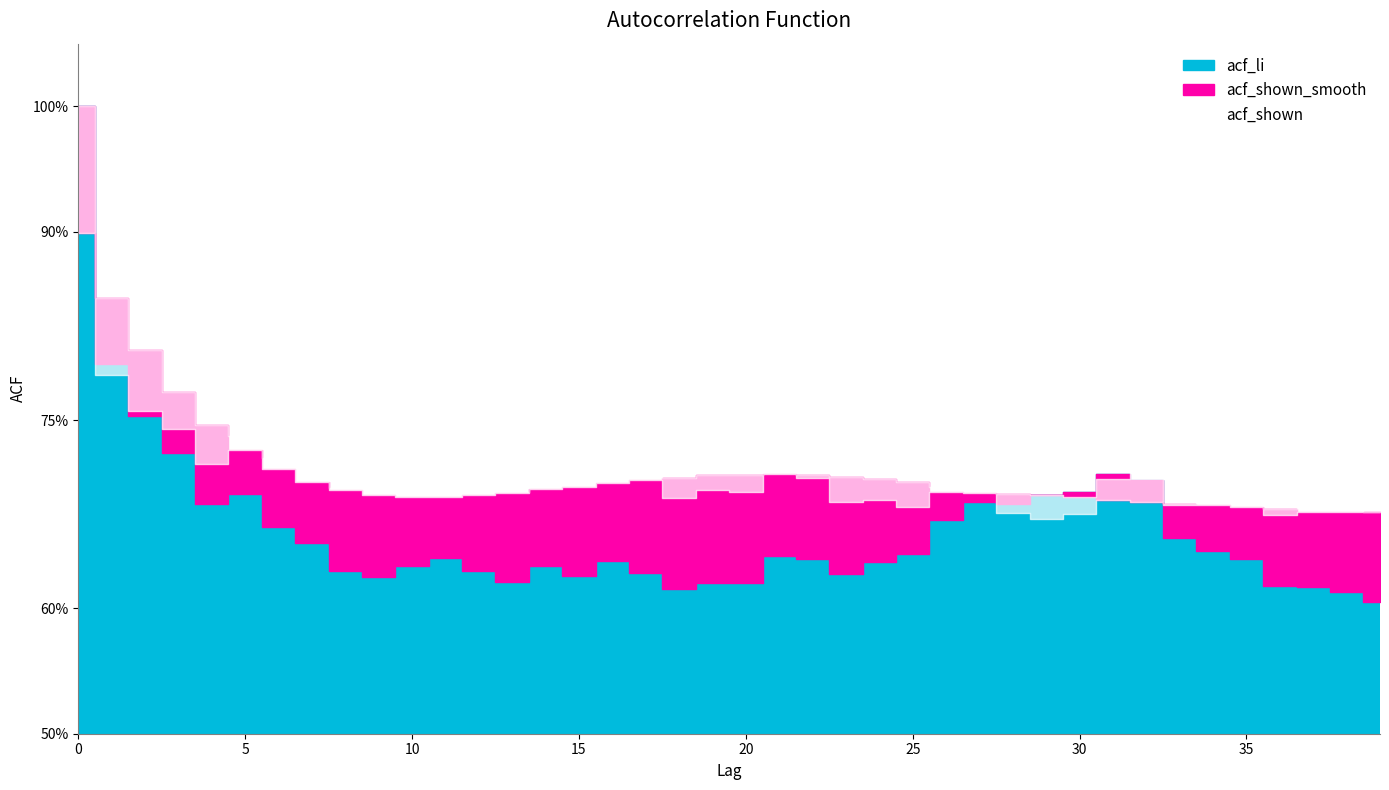

At which category does acf_shown_smooth reach its first local peak?

21